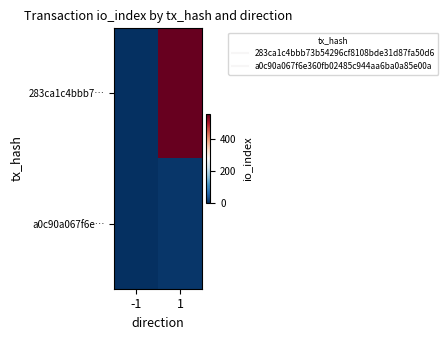

Count the number of categories in the chart.

2